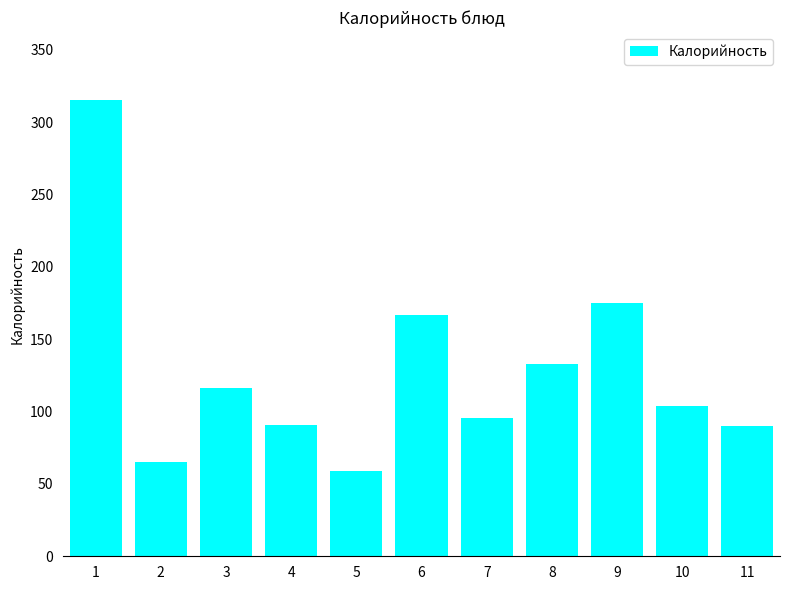

Are the bars grouped side by side (vs. stacked)?

No